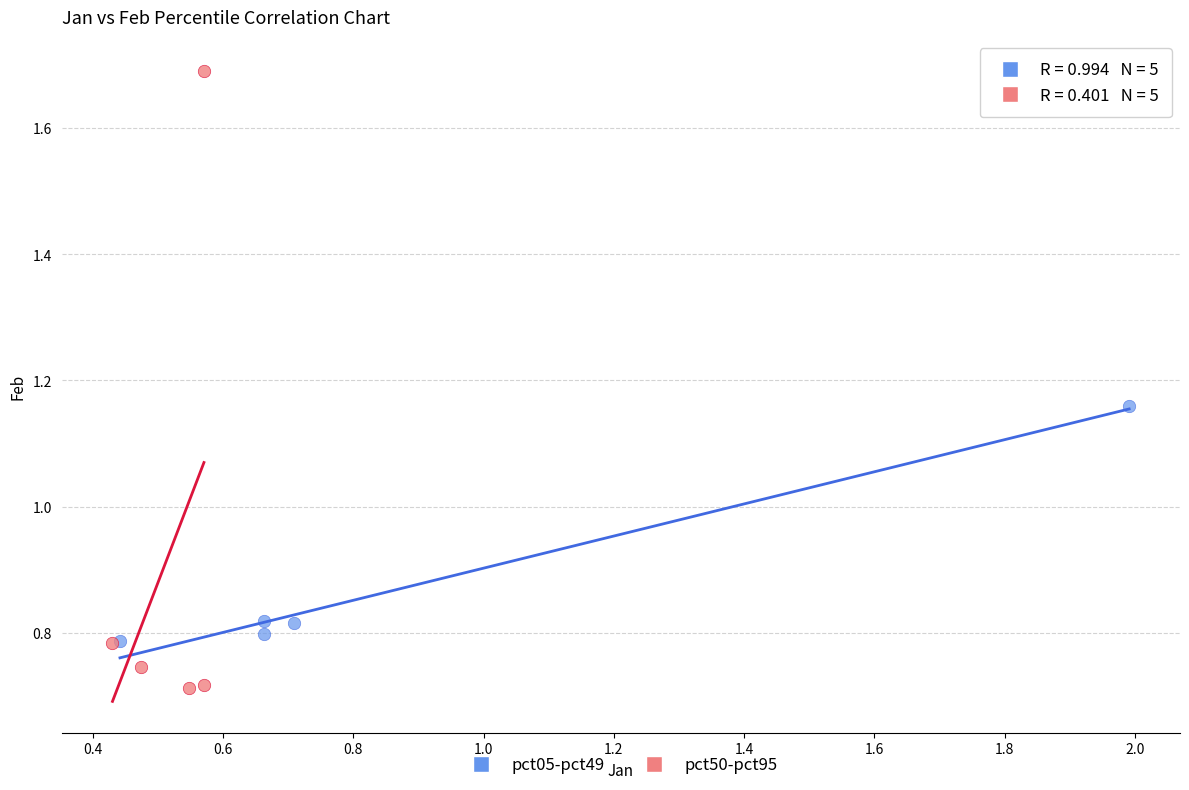

Which series has the largest Y range (max minus min)?

pct50-pct95